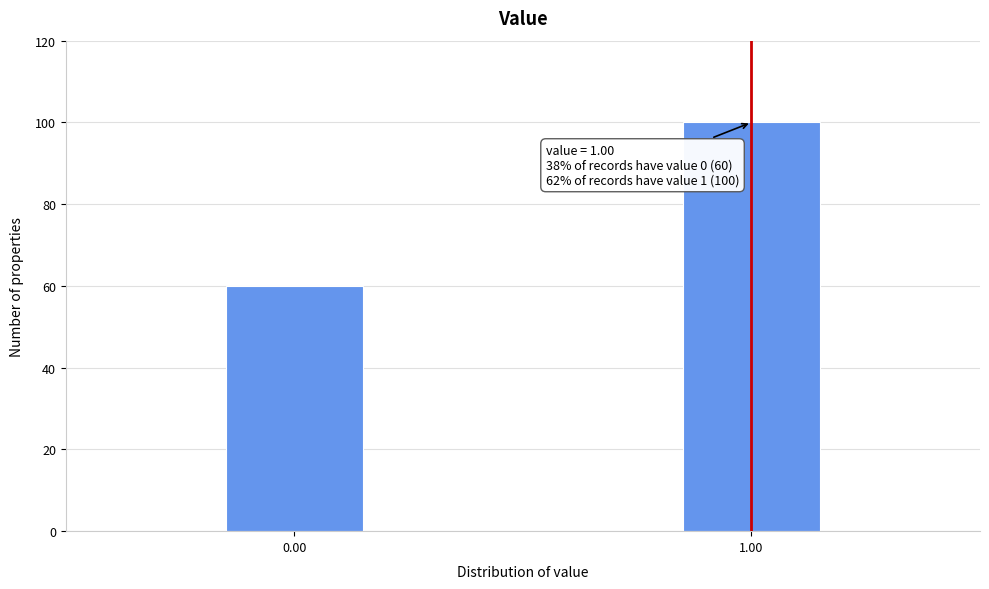

Reading left to right, what are all the values shown in this chart?

0.00=60	1.00=100